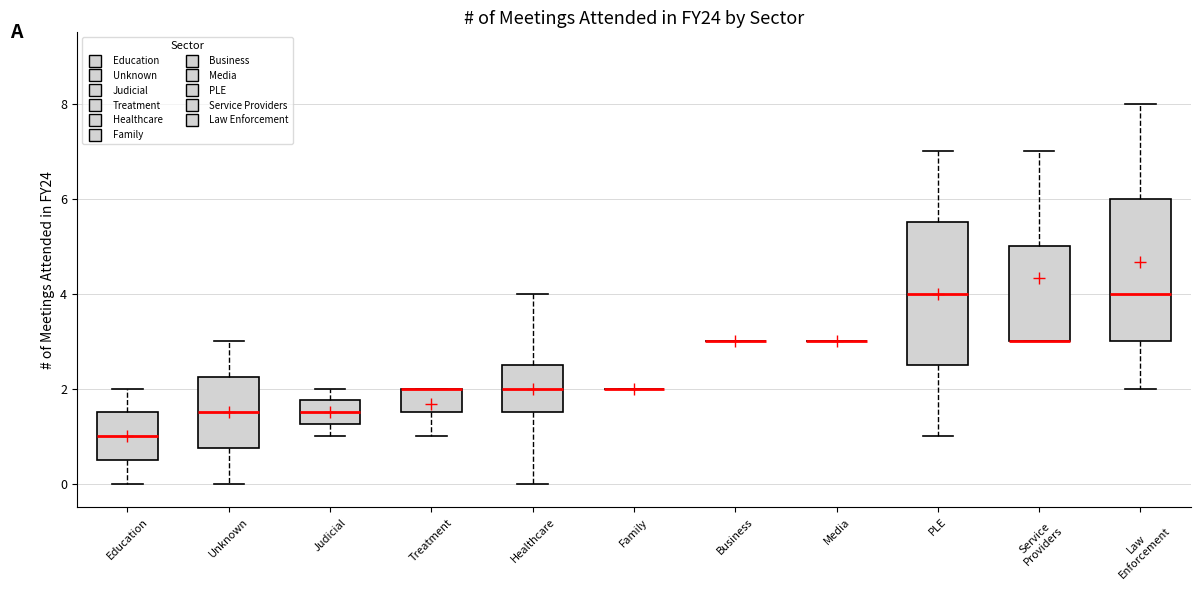

Reading left to right, read every box against the y-axis: the position of its median line, the range the box covers, and the ends of its whiskers. The values are not printed on the chart, so give them approximately, as read against the axis.

Education: median 1.0, box 0.6 to 1.6, whiskers 0.0 to 2.0
Unknown: median 1.6, box 0.8 to 2.2, whiskers 0.0 to 3.0
Judicial: median 1.6, box 1.2 to 1.8, whiskers 1.0 to 2.0
Treatment: median 2.0 (drawn on the box's upper edge), box 1.6 to 2.0, whiskers 1.0 to 2.0
Healthcare: median 2.0, box 1.6 to 2.6, whiskers 0.0 to 4.0
Family: box collapsed to a line at 2.0, whiskers 2.0 to 2.0
Business: box collapsed to a line at 3.0, whiskers 3.0 to 3.0
Media: box collapsed to a line at 3.0, whiskers 3.0 to 3.0
PLE: median 4.0, box 2.6 to 5.6, whiskers 1.0 to 7.0
Service Providers: median 3.0 (drawn on the box's lower edge), box 3.0 to 5.0, whiskers 3.0 to 7.0
Law Enforcement: median 4.0, box 3.0 to 6.0, whiskers 2.0 to 8.0